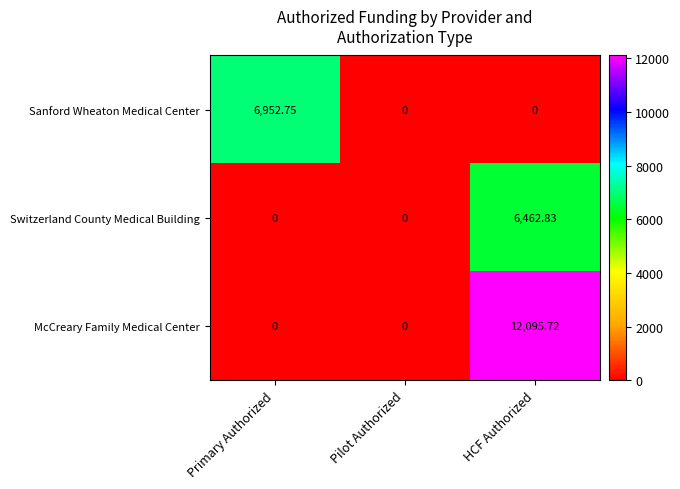

Rank the series at HCF Authorized from highest to lowest value.

McCreary Family Medical Center, Switzerland County Medical Building, Sanford Wheaton Medical Center